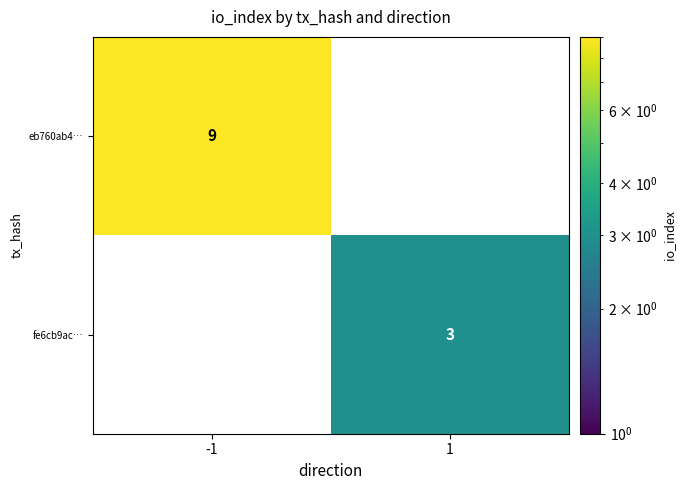

What is the difference between the maximum and minimum values in the fe6cb9ac… series?

3